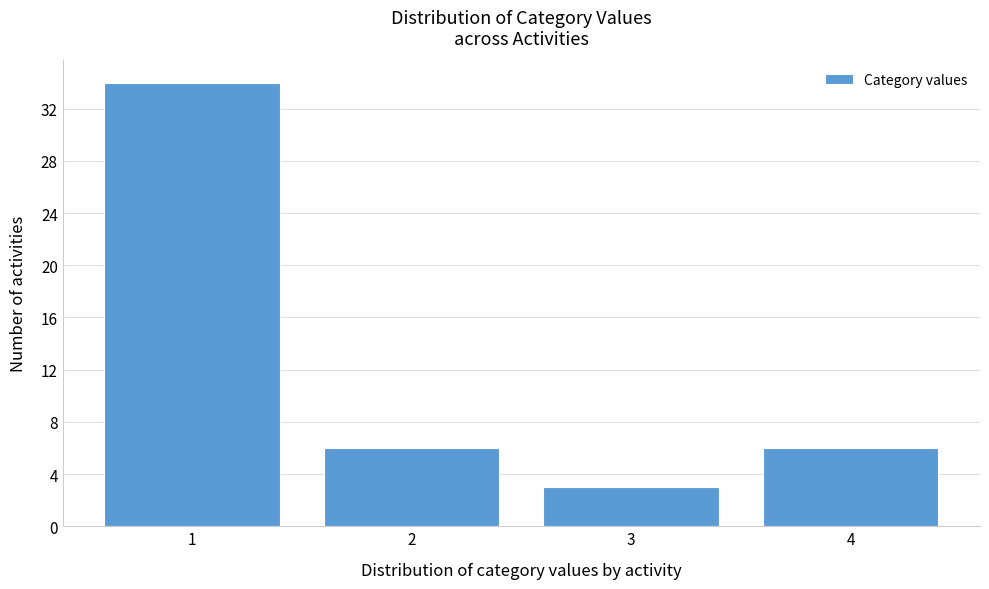

Reading left to right, transcribe this chart: for each bar, give the range it covers on the x-axis and its height. The values are not printed on the chart, so give them approximately, as read against the axis.

0.5 to 1.5: 34
1.5 to 2.5: 6
2.5 to 3.5: 3
3.5 to 4.5: 6